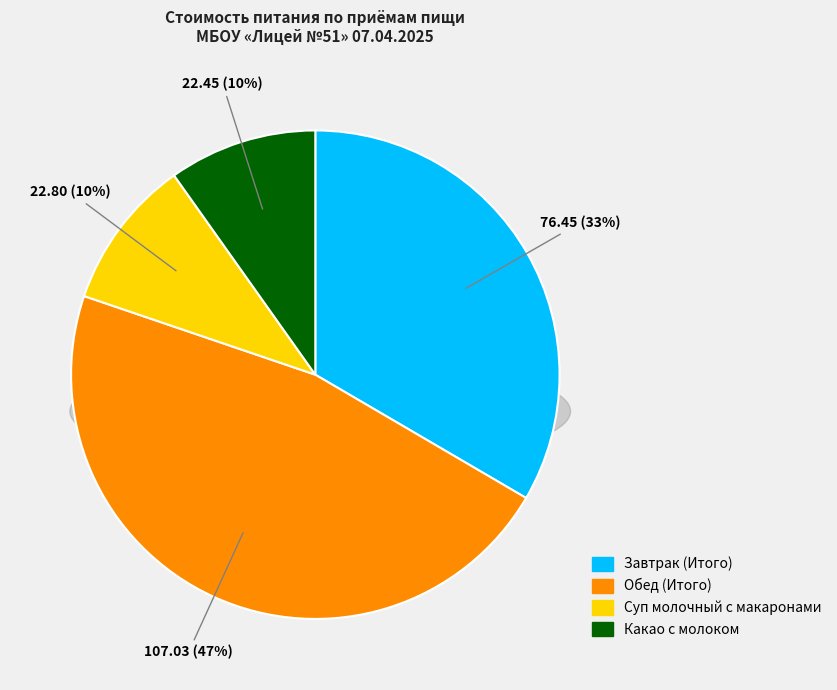

What is the smallest slice in the pie chart?

Какао с молоком